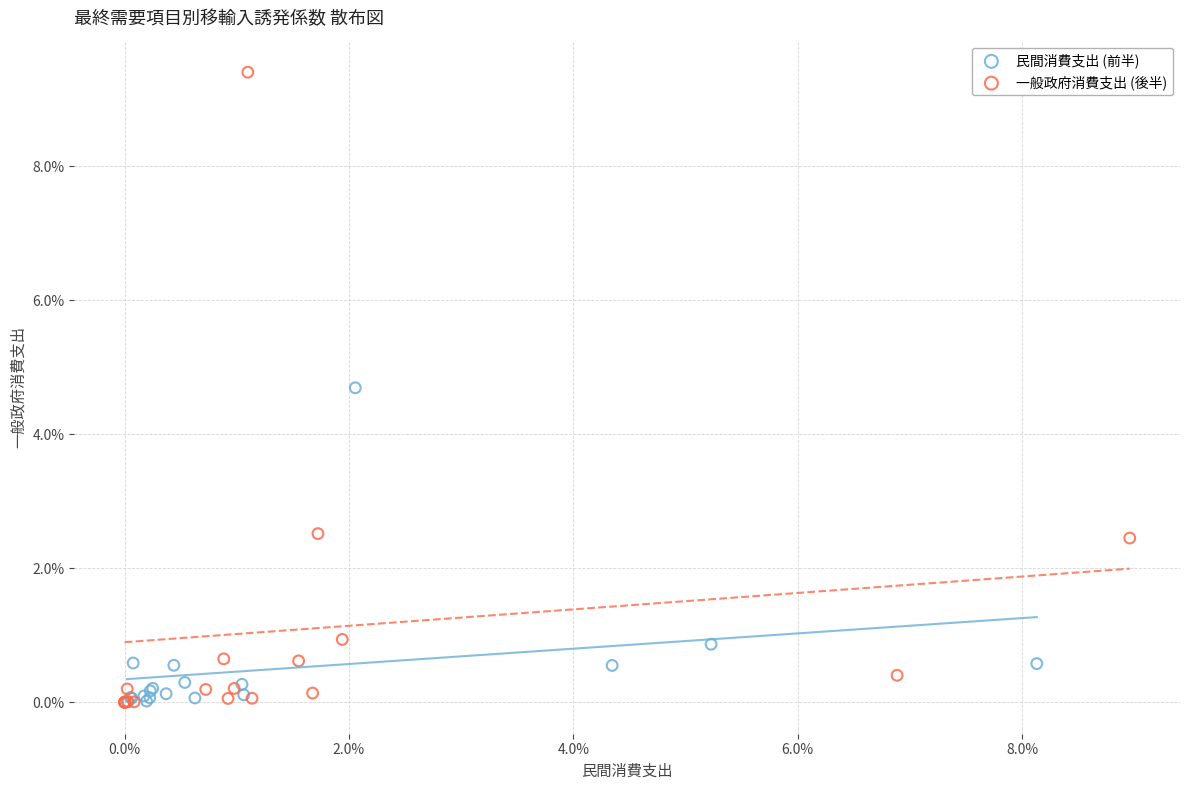

What are all the series names shown in the legend?

民間消費支出 (前半), 一般政府消費支出 (後半)